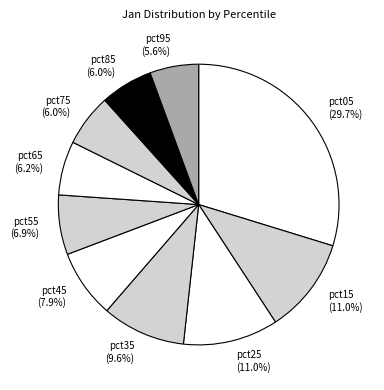

To the nearest percent, what portion does pct45 represent?

8%